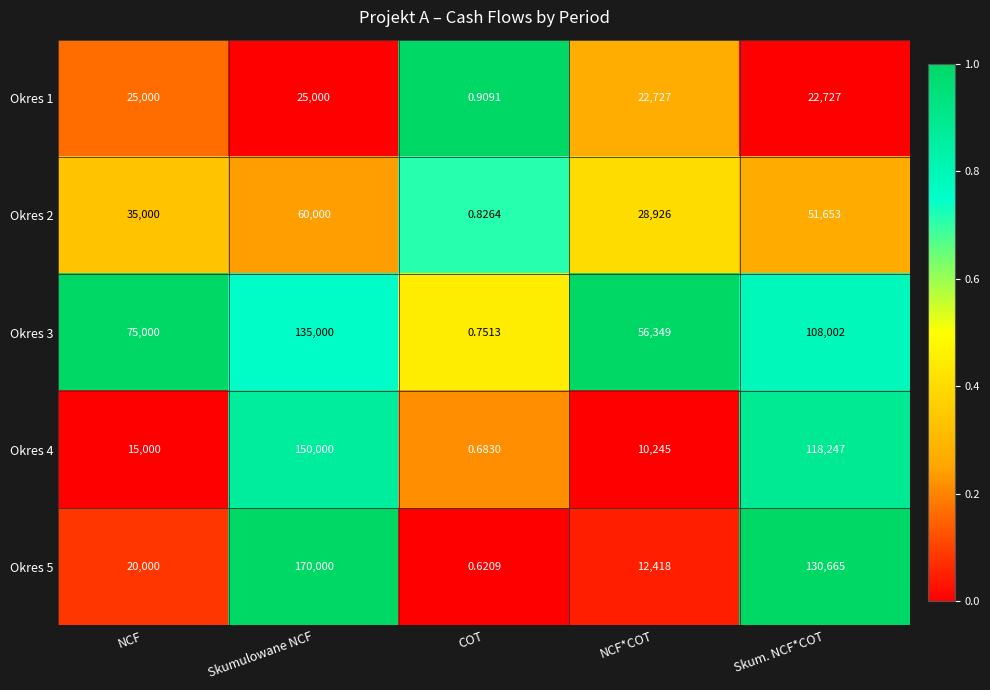

Which category has the highest value in the Okres 4 series?

Skumulowane NCF